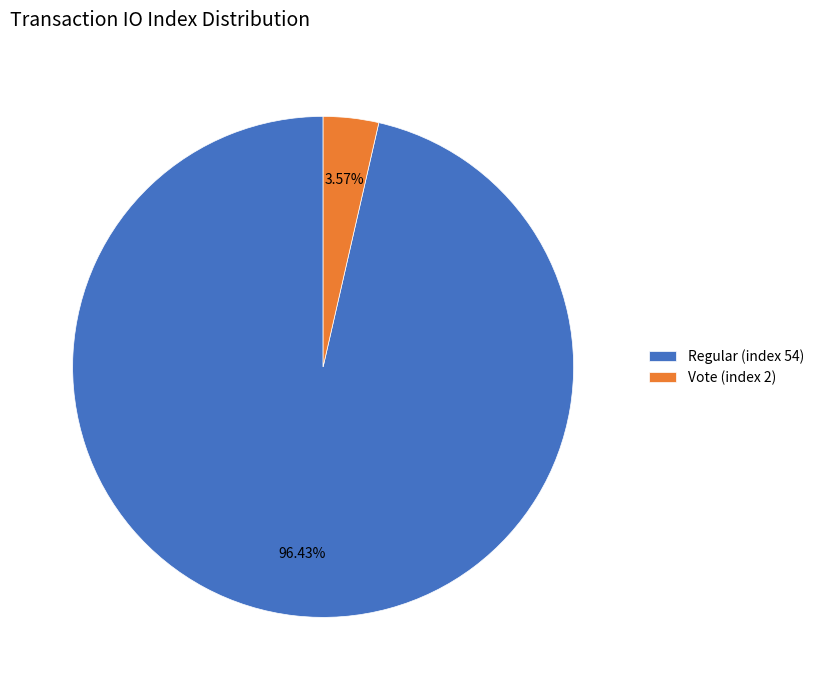

The Regular (index 54) slice represents 91% of the pie. True or false?

False